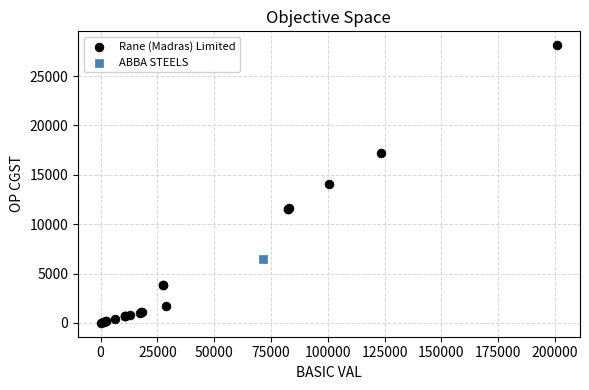

What are all the series names shown in the legend?

Rane (Madras) Limited, ABBA STEELS